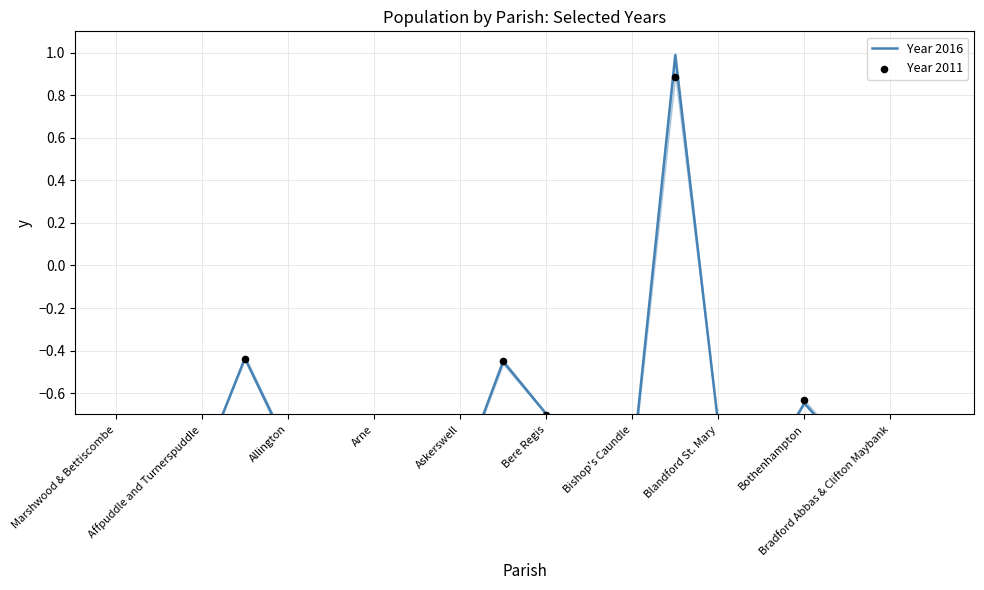

At how many categories does at least one series exceed 0?

1